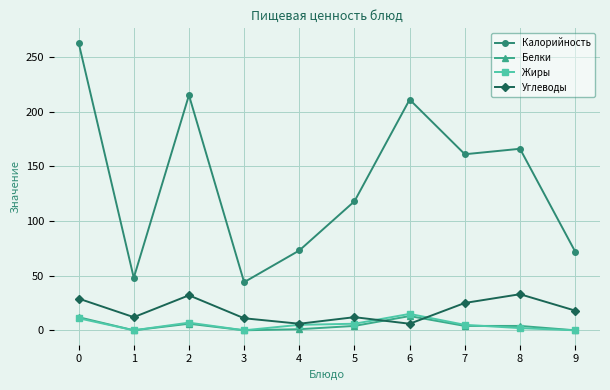

True or false: Калорийность and Белки cross at least once.

False